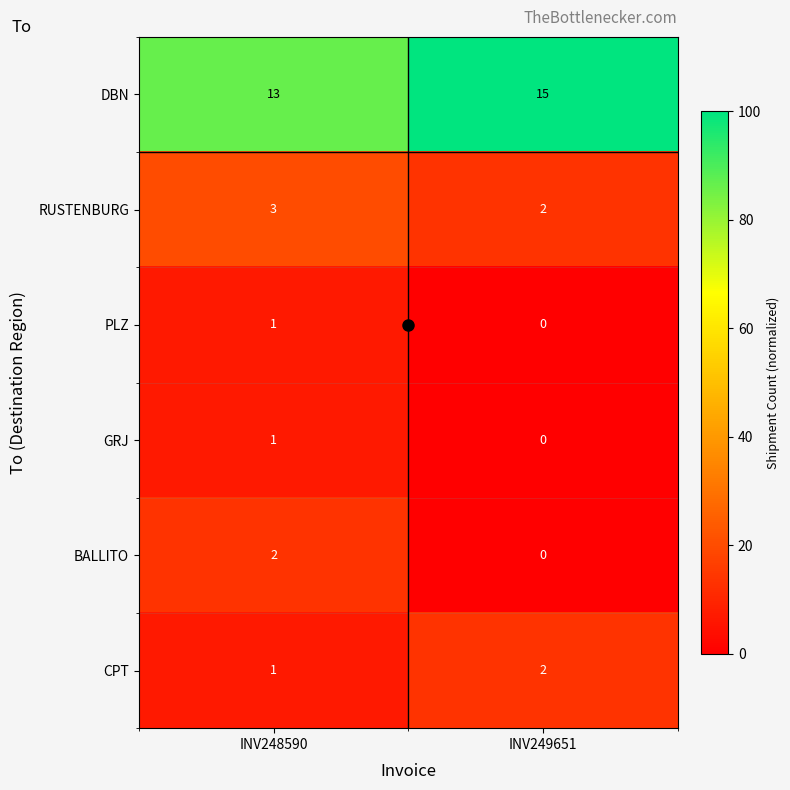

At which category is the sum across all series the highest?

INV248590